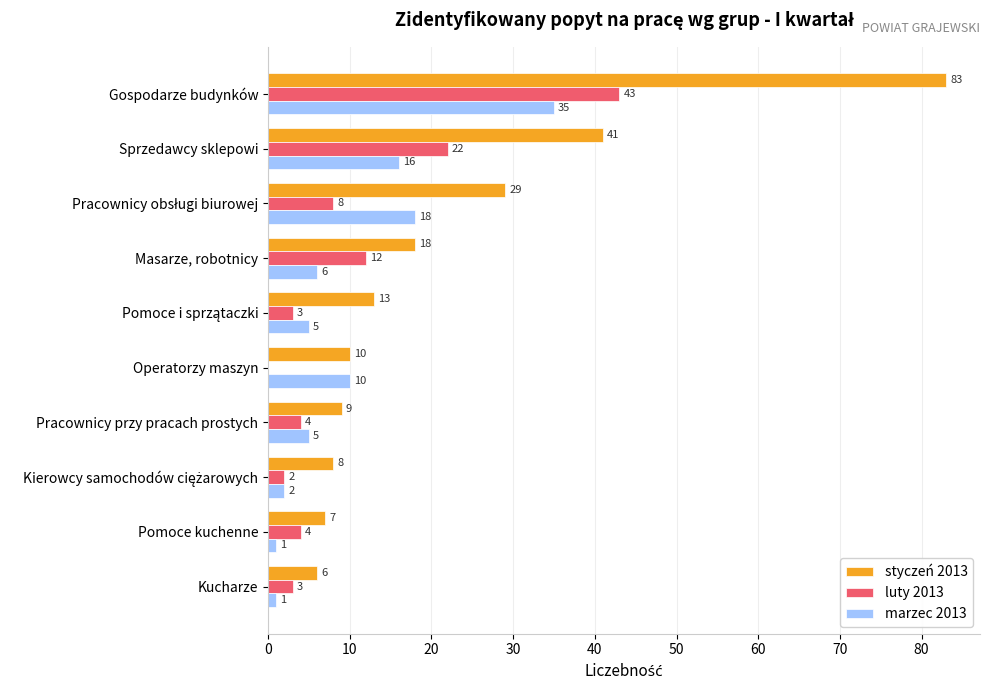

Where is styczeń 2013 nearest to the value 44?

Sprzedawcy sklepowi